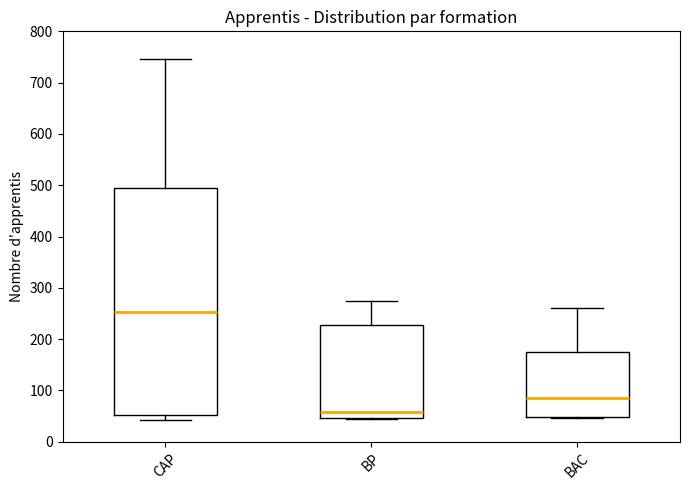

Reading left to right, read every box against the y-axis: the position of its median line, the range the box covers, and the ends of its whiskers. The values are not printed on the chart, so give them approximately, as read against the axis.

CAP: median 250, box 50 to 490, whiskers 40 to 750
BP: median 60, box 50 to 230, whiskers 50 to 270
BAC: median 90, box 50 to 180, whiskers 50 to 260